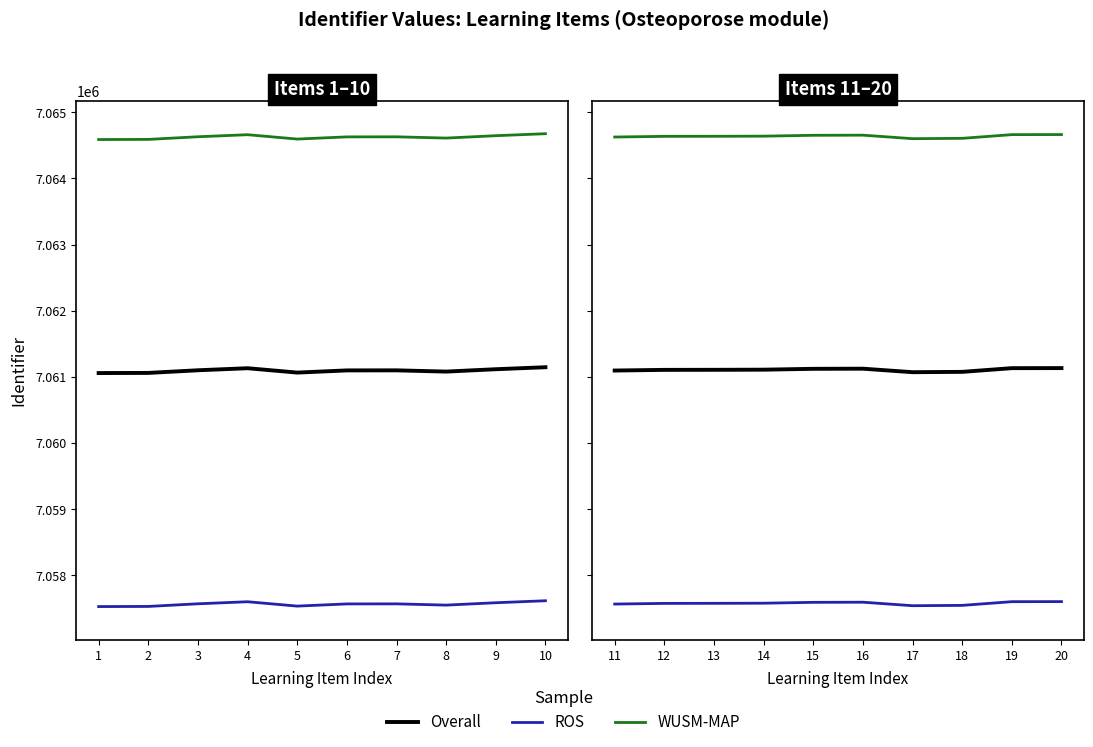

True or false: WUSM-MAP and Overall intersect in this chart.

False